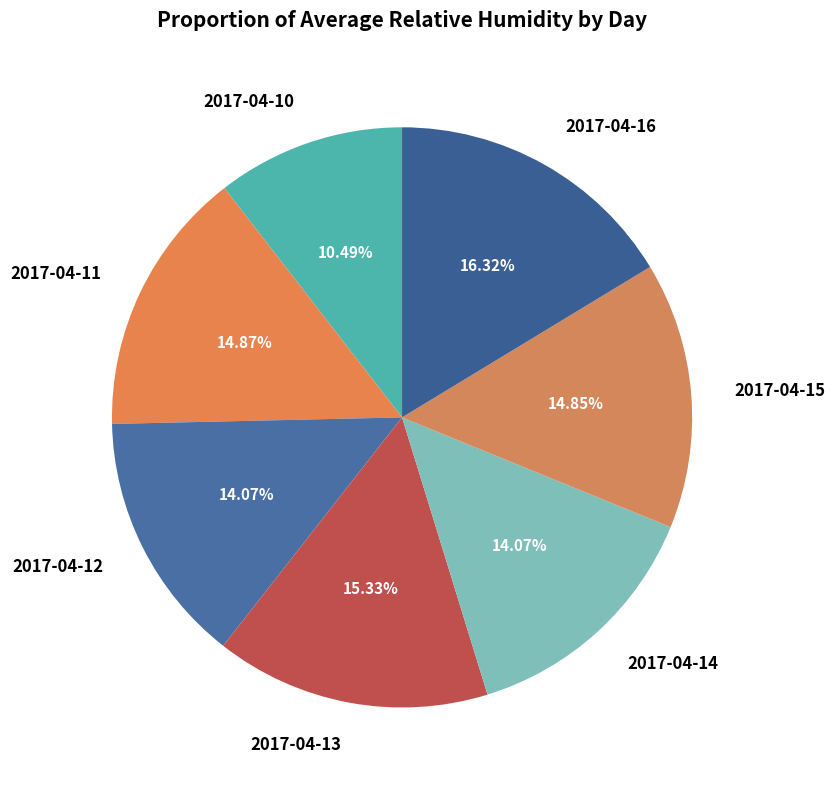

Is there a majority slice in this chart?

No